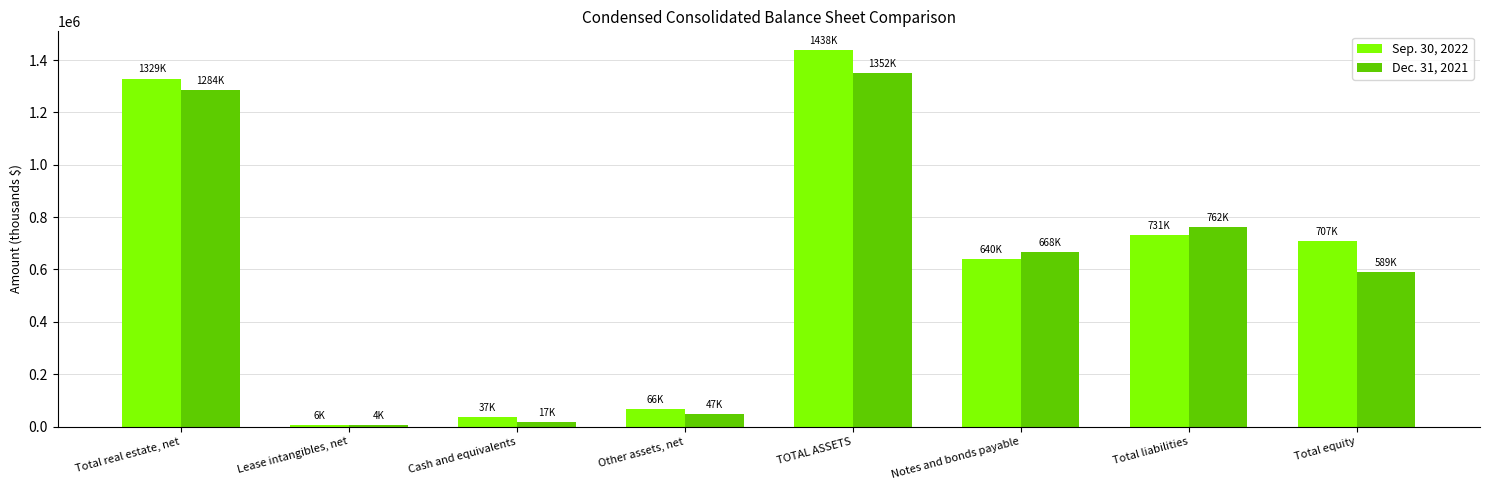

Which category has the highest value in the Dec. 31, 2021 series?

TOTAL ASSETS